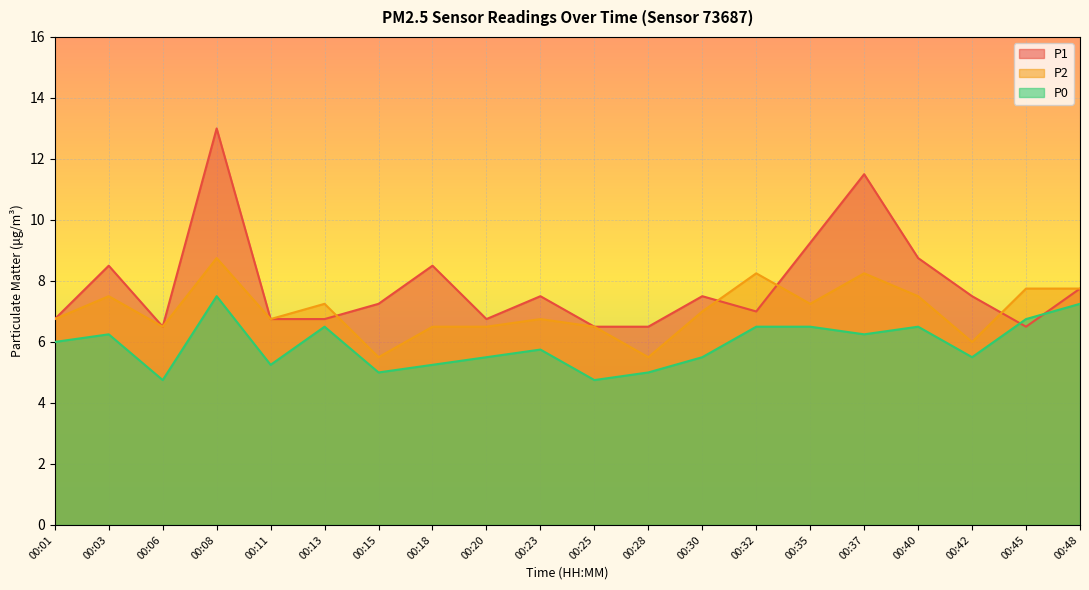

Reading right to left, extract all data points from this chart.

P1: 00:48=7.8	00:45=6.5	00:42=7.5	00:40=8.8	00:37=11.5	00:35=9.2	00:32=7.0	00:30=7.5	00:28=6.5	00:25=6.5	00:23=7.5	00:20=6.8	00:18=8.5	00:15=7.2	00:13=6.8	00:11=6.8	00:08=13.0	00:06=6.5	00:03=8.5	00:01=6.8
P2: 00:48=7.8	00:45=7.8	00:42=6.0	00:40=7.5	00:37=8.2	00:35=7.2	00:32=8.2	00:30=7.0	00:28=5.5	00:25=6.5	00:23=6.8	00:20=6.5	00:18=6.5	00:15=5.5	00:13=7.2	00:11=6.8	00:08=8.8	00:06=6.5	00:03=7.5	00:01=6.8
P0: 00:48=7.2	00:45=6.8	00:42=5.5	00:40=6.5	00:37=6.2	00:35=6.5	00:32=6.5	00:30=5.5	00:28=5.0	00:25=4.8	00:23=5.8	00:20=5.5	00:18=5.2	00:15=5.0	00:13=6.5	00:11=5.2	00:08=7.5	00:06=4.8	00:03=6.2	00:01=6.0